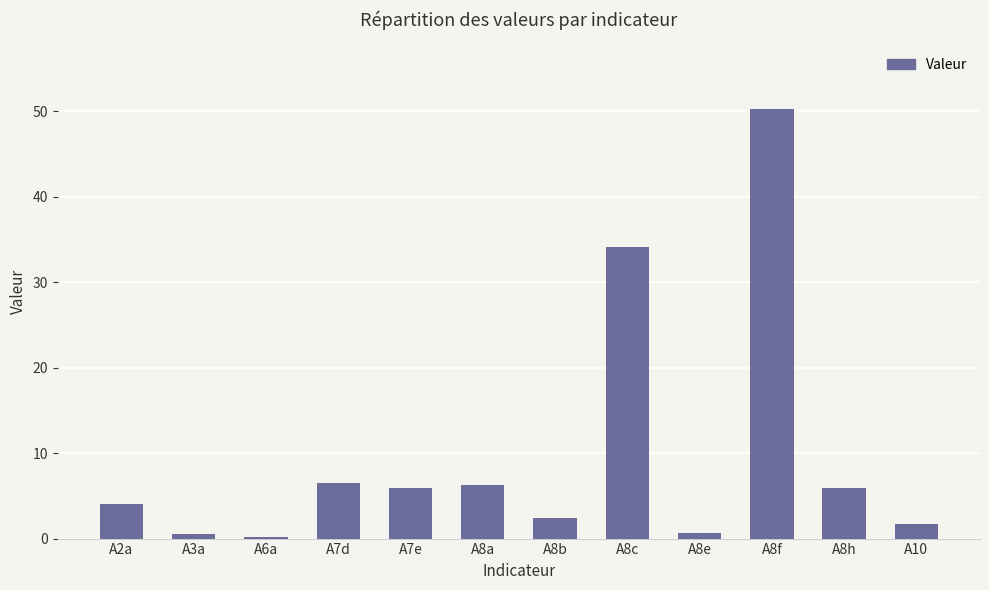

What is the maximum value shown in the chart?

50.2